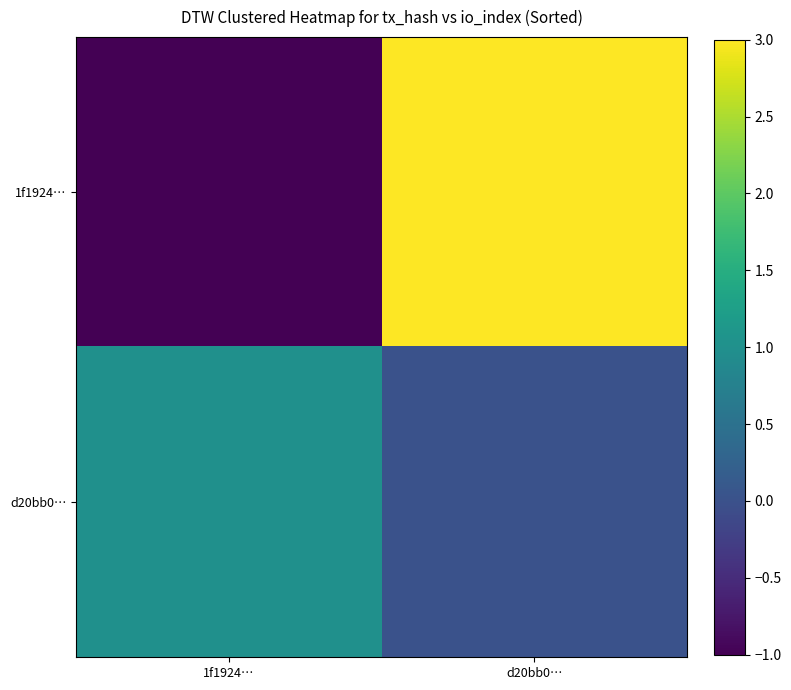

Reading left to right, what are all the values shown in this chart?

1f1924…: 1f1924…=-1	d20bb0…=3
d20bb0…: 1f1924…=1	d20bb0…=0